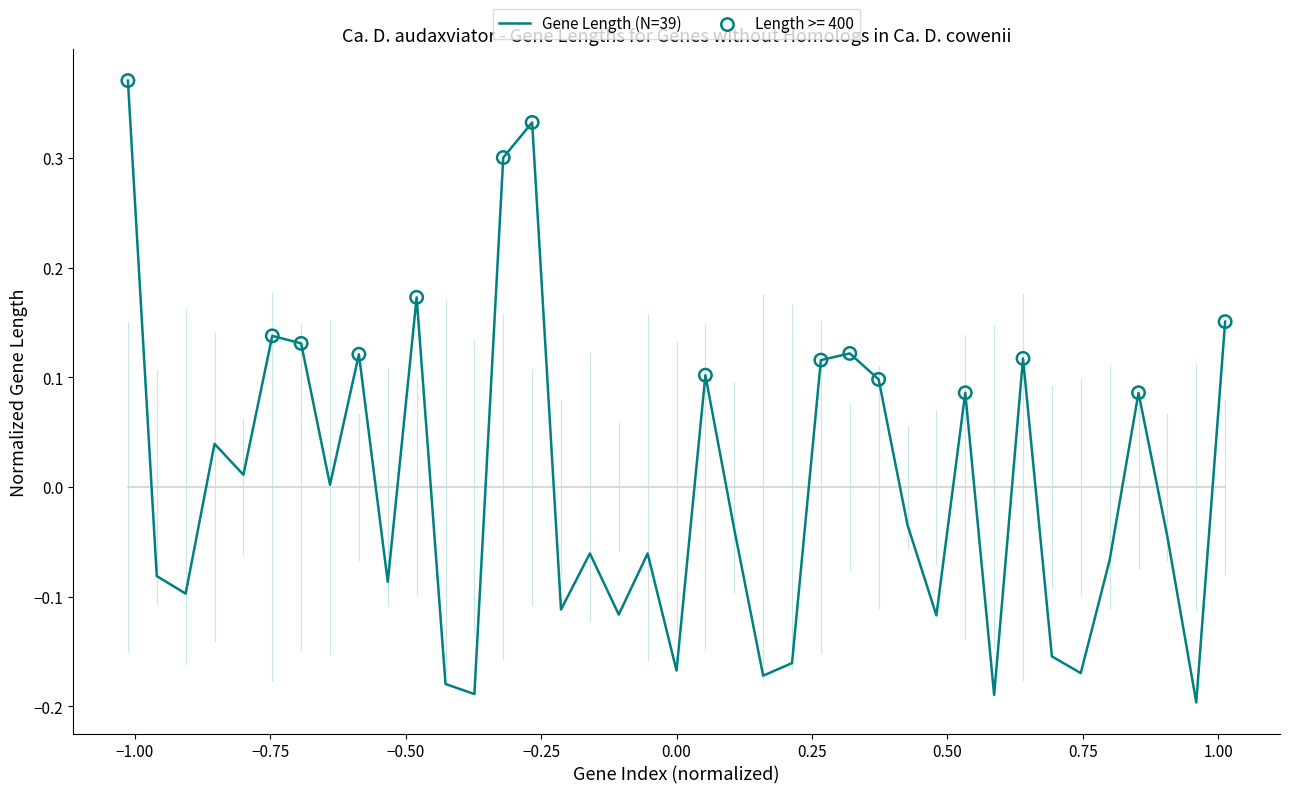

What is the difference between the maximum and minimum values?

0.6